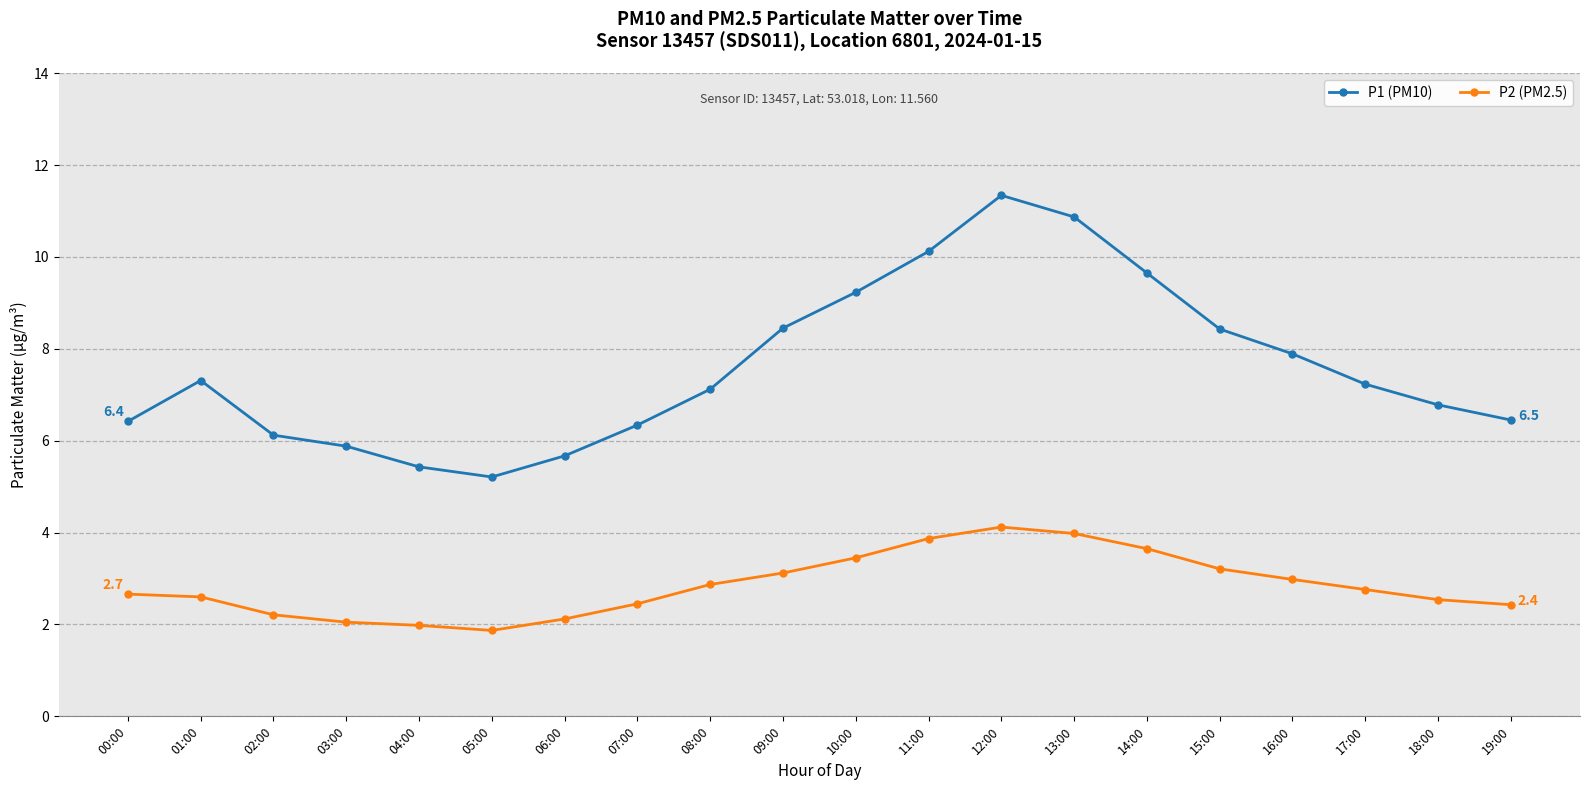

What is the label of the 19th point from the right?

01:00